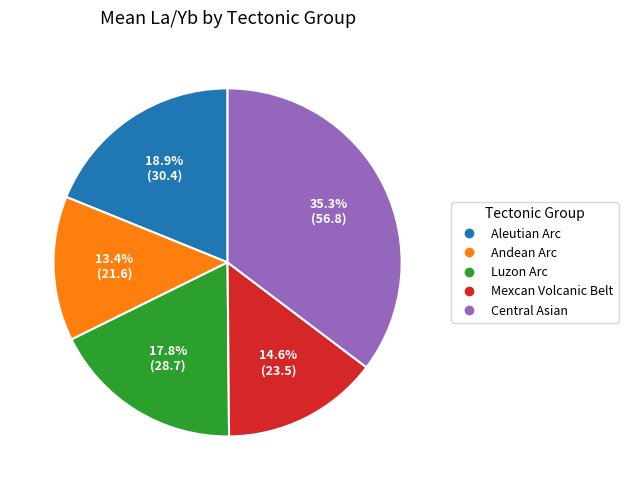

Which slice is the smallest?

Andean Arc